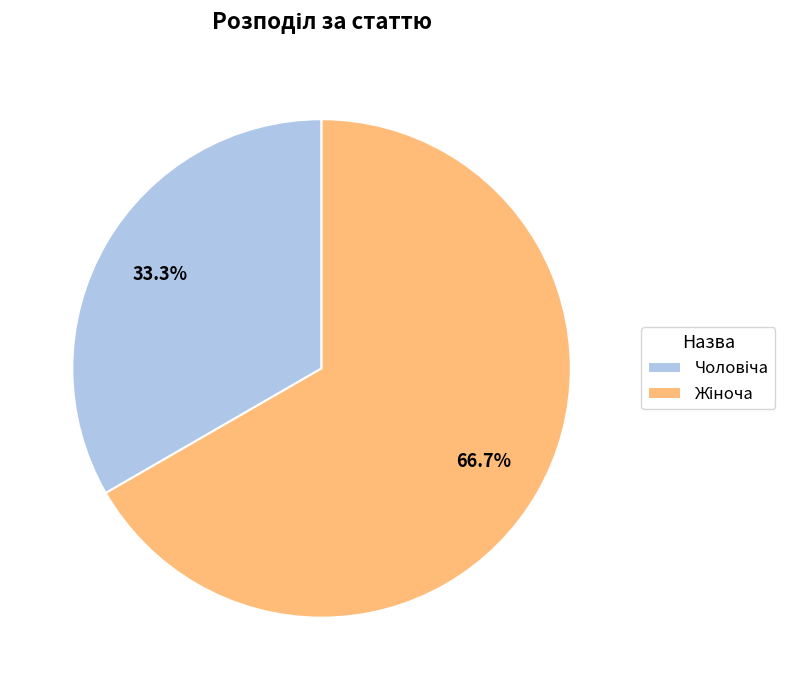

Is there a majority slice in this chart?

Yes